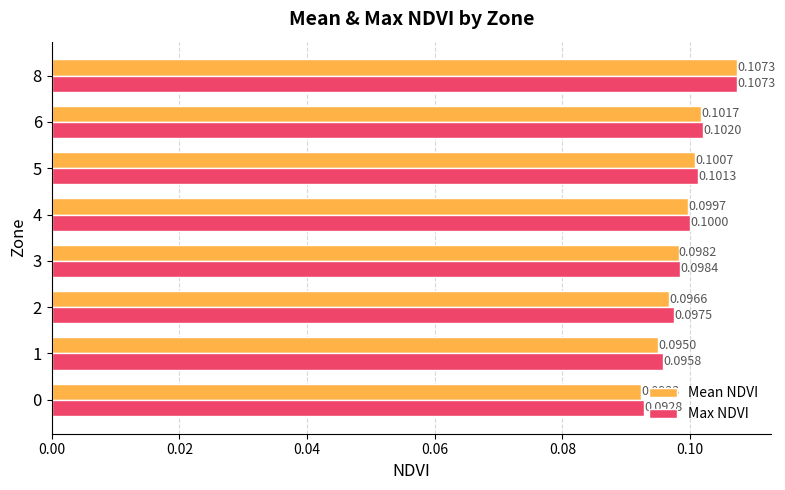

At which category is the sum across all series the highest?

8